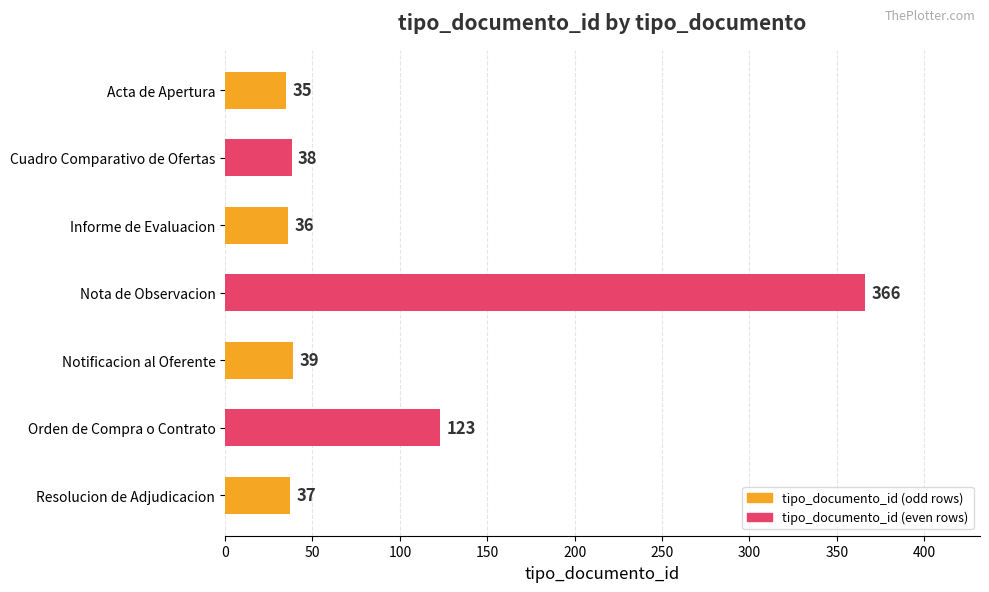

What is the change in value from Acta de Apertura to Nota de Observacion?

+331